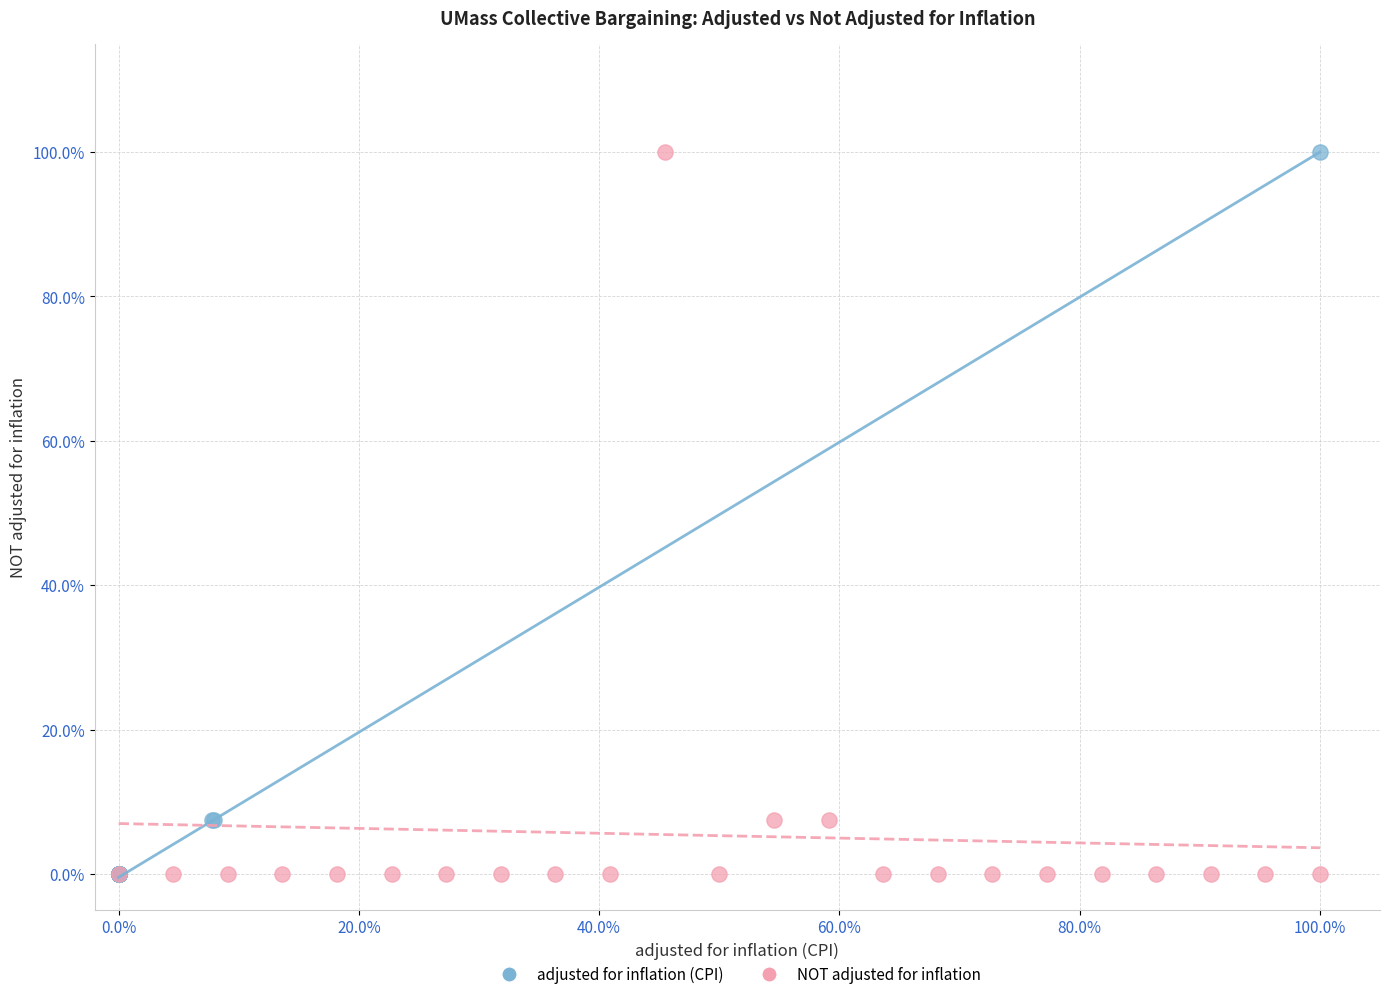

What are all the series names shown in the legend?

adjusted for inflation (CPI), NOT adjusted for inflation